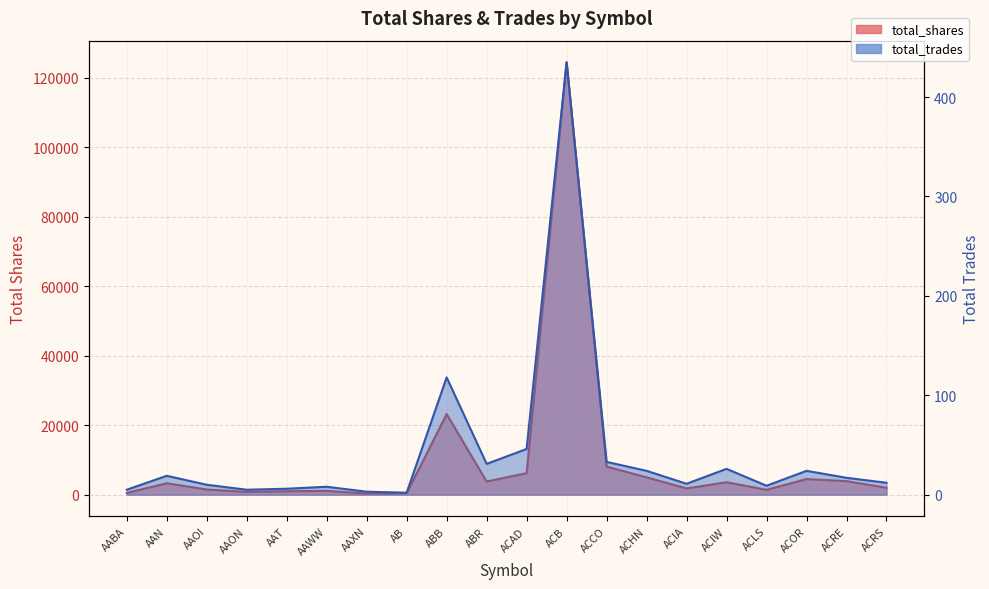

The total_shares series shows 156 at AB. True or false?

False